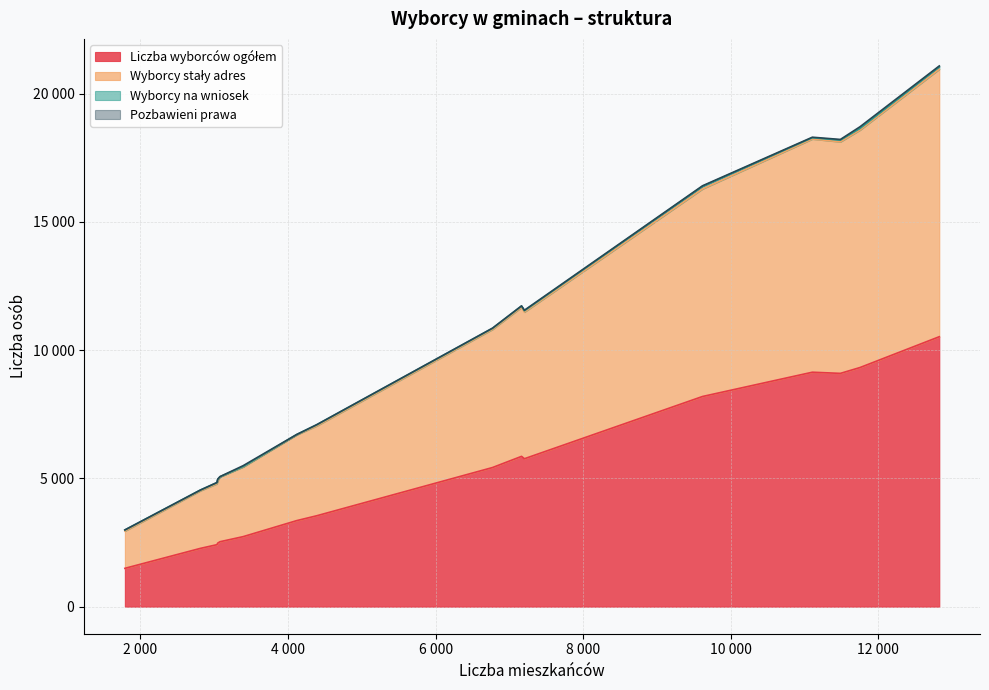

Reading right to left, extract all data points from this chart.

Liczba wyborców ogółem: Skępe=5768	gm. Lipno=9096	Kikół=5425	Dobrzyń nad Wisłą=5860	Chrostkowo=2273	gm. Bobrowniki=2417	m. Lipno=10525	Zakrzewo=2731	Waganiec=3545	Raciążek=2478	Koneck=2533	Bądkowo=3355	gm. Aleksandrów Kujawski=9324	Nieszawa=1495	Ciechocinek=8195	Aleksandrów Kujawski=9141
Wyborcy stały adres: Skępe=5717	gm. Lipno=9026	Kikół=5385	Dobrzyń nad Wisłą=5813	Chrostkowo=2246	gm. Bobrowniki=2375	m. Lipno=10428	Zakrzewo=2717	Waganiec=3503	Raciążek=2431	Koneck=2527	Bądkowo=3344	gm. Aleksandrów Kujawski=9258	Nieszawa=1453	Ciechocinek=8092	Aleksandrów Kujawski=9092
Wyborcy na wniosek: Skępe=51	gm. Lipno=70	Kikół=40	Dobrzyń nad Wisłą=47	Chrostkowo=27	gm. Bobrowniki=42	m. Lipno=97	Zakrzewo=14	Waganiec=42	Raciążek=47	Koneck=6	Bądkowo=11	gm. Aleksandrów Kujawski=66	Nieszawa=42	Ciechocinek=103	Aleksandrów Kujawski=49
Pozbawieni prawa: Skępe=22	gm. Lipno=24	Kikół=11	Dobrzyń nad Wisłą=8	Chrostkowo=2	gm. Bobrowniki=7	m. Lipno=32	Zakrzewo=36	Waganiec=7	Raciążek=19	Koneck=5	Bądkowo=3	gm. Aleksandrów Kujawski=63	Nieszawa=3	Ciechocinek=20	Aleksandrów Kujawski=21